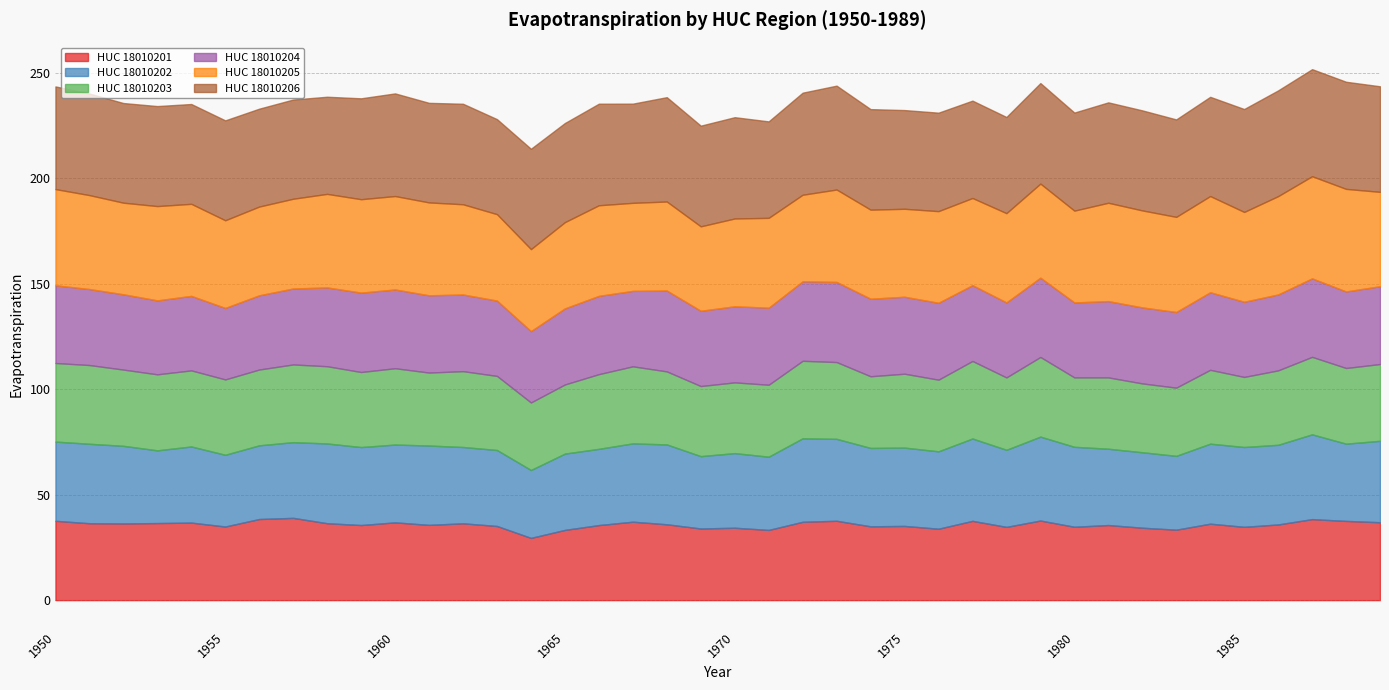

How many interior local peaks does the HUC_18010206 series have?

13